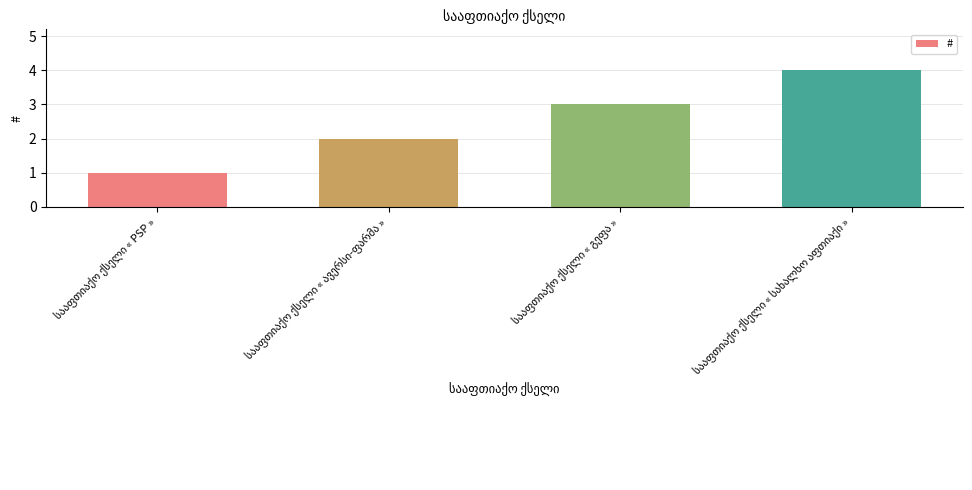

What is the greatest value displayed?

4